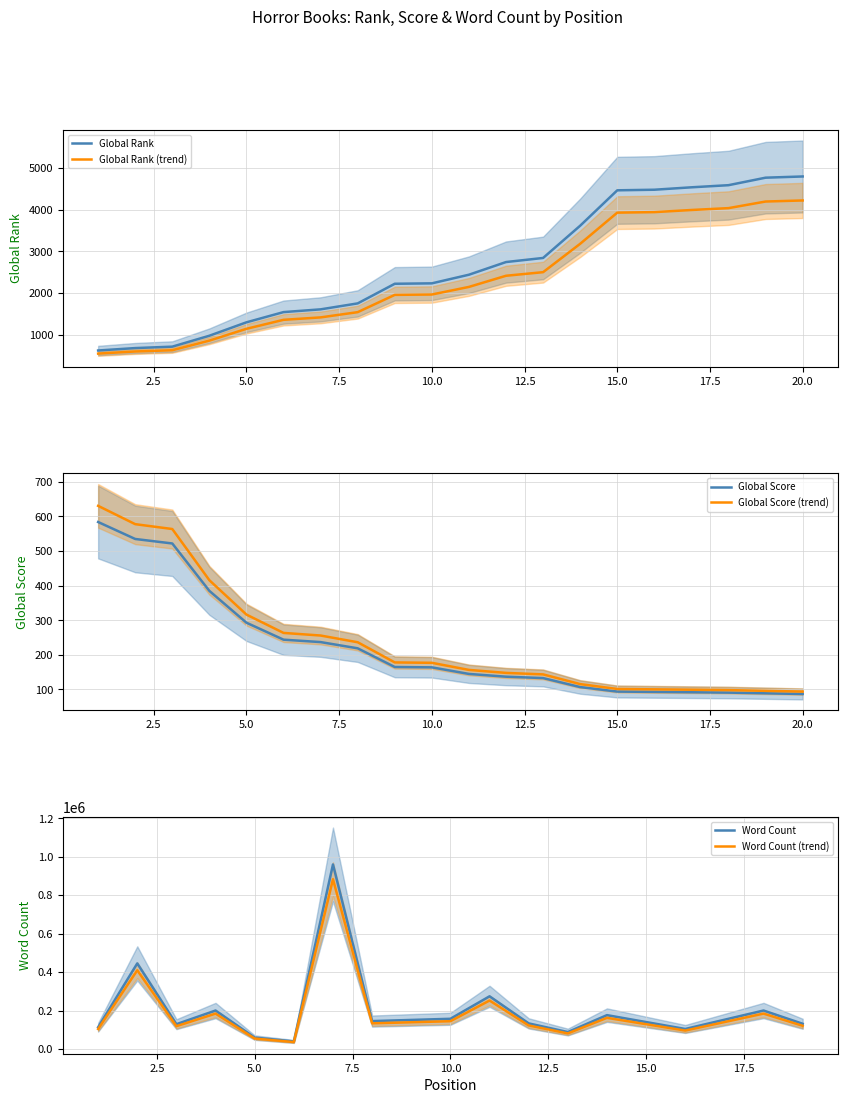

What is the maximum value for Global Rank?

4796.0